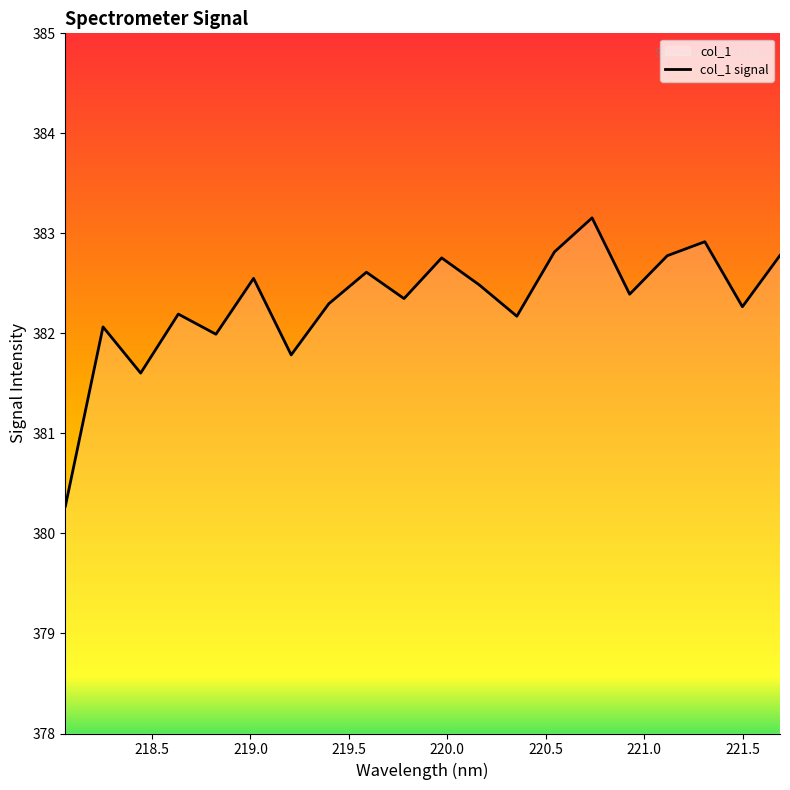

Count the number of values greater than 382.

16